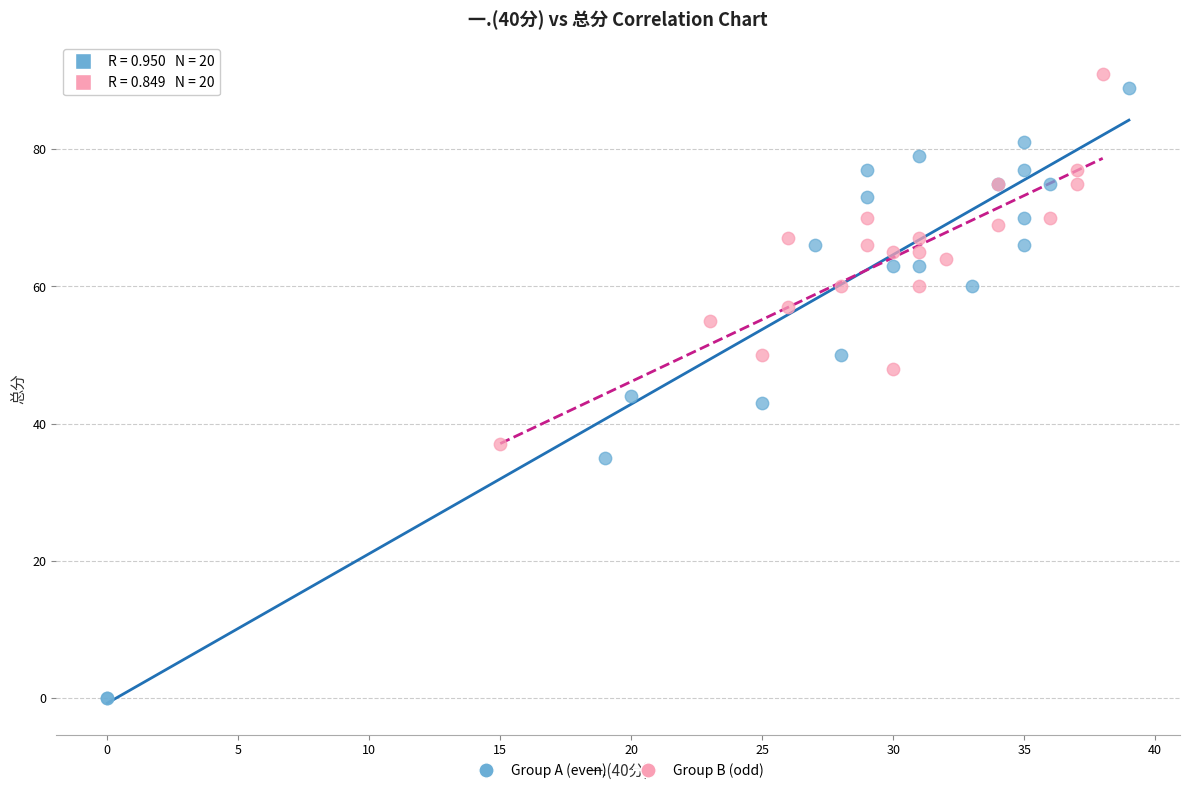

Which series has the largest Y range (max minus min)?

Group A (even)